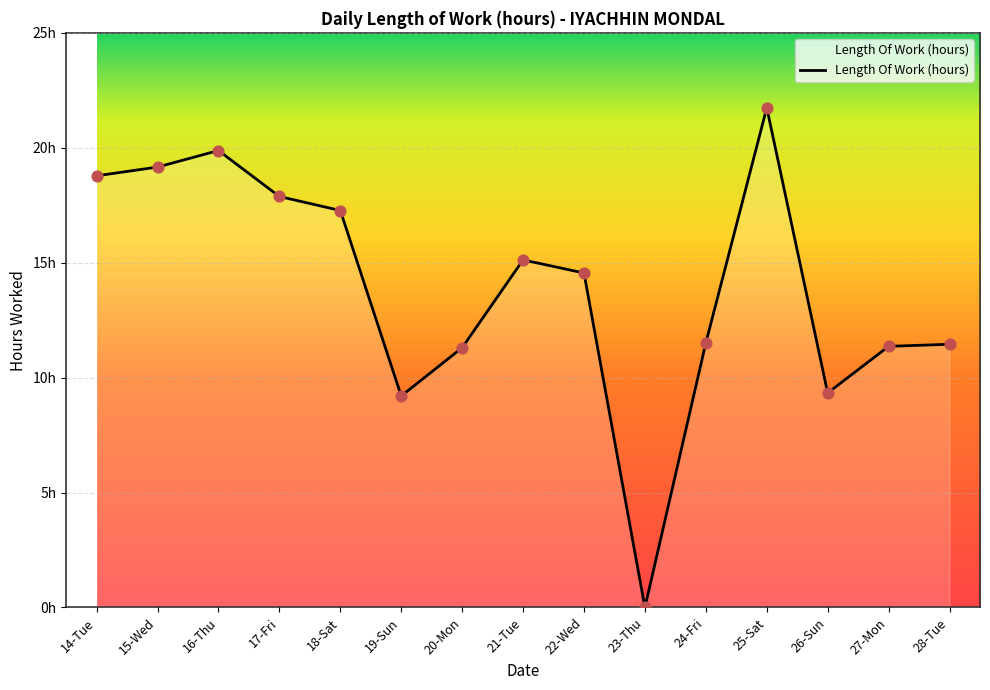

What is the change in value from 25-Sat to 28-Tue?

-10.3